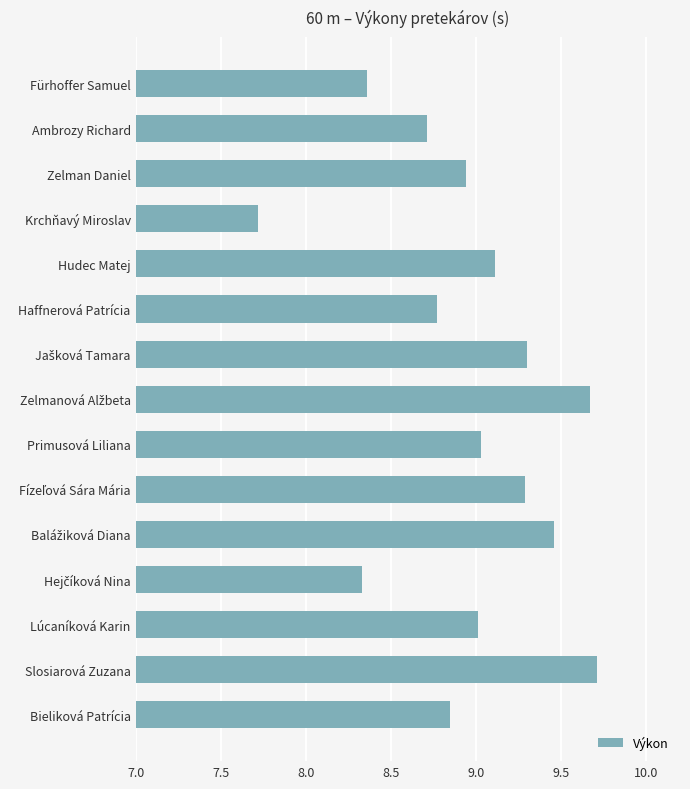

Approximately how many times larger is the value at Primusová Liliana compared to Krchňavý Miroslav?

1.2